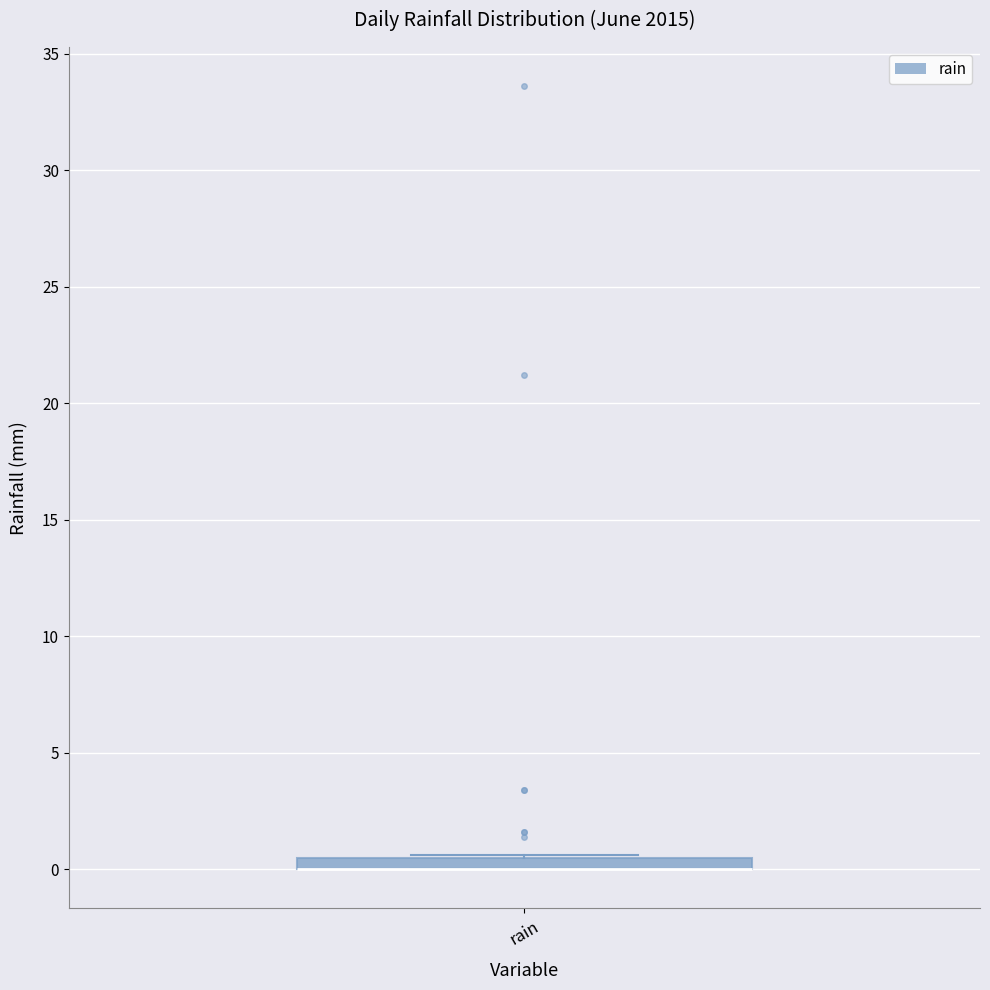

Where is the upper edge of the box for rain on the y-axis? The values are not printed on the chart, so give them approximately, as read against the axis.

0.5